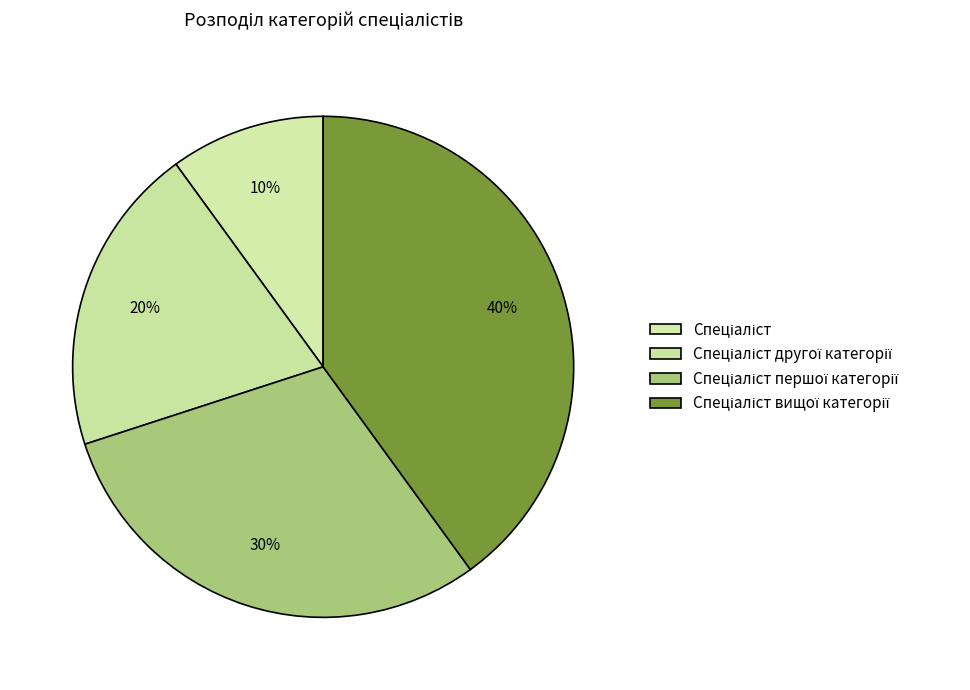

Count the number of slices in the pie.

4